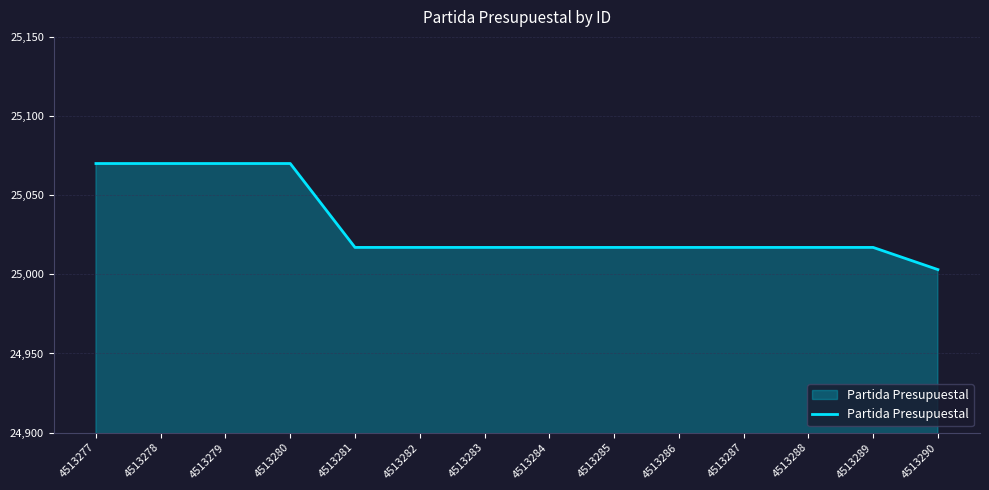

How many values are between 25017 and 25070?

13